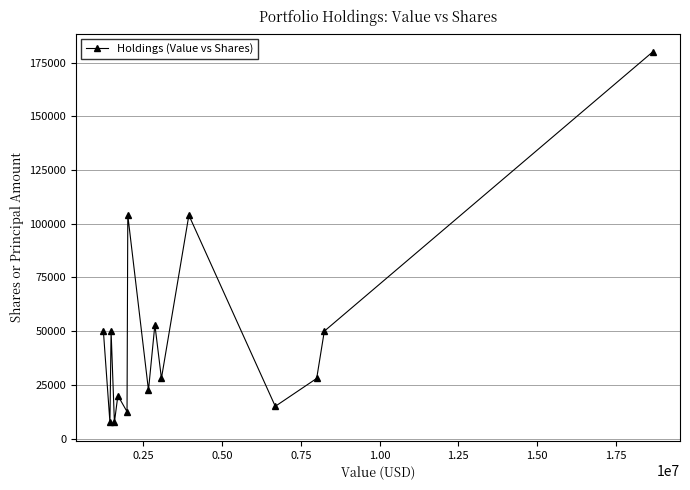

What is the value of the 3rd point from the left?

50000